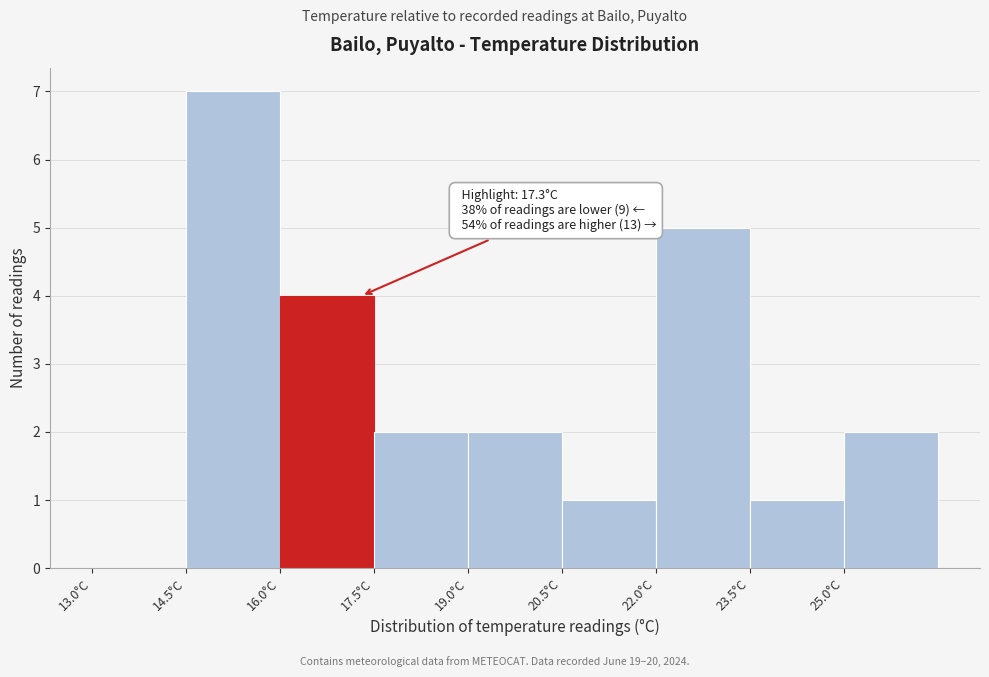

Over which range of the x-axis is the bar tallest?

14.5 to 16.0